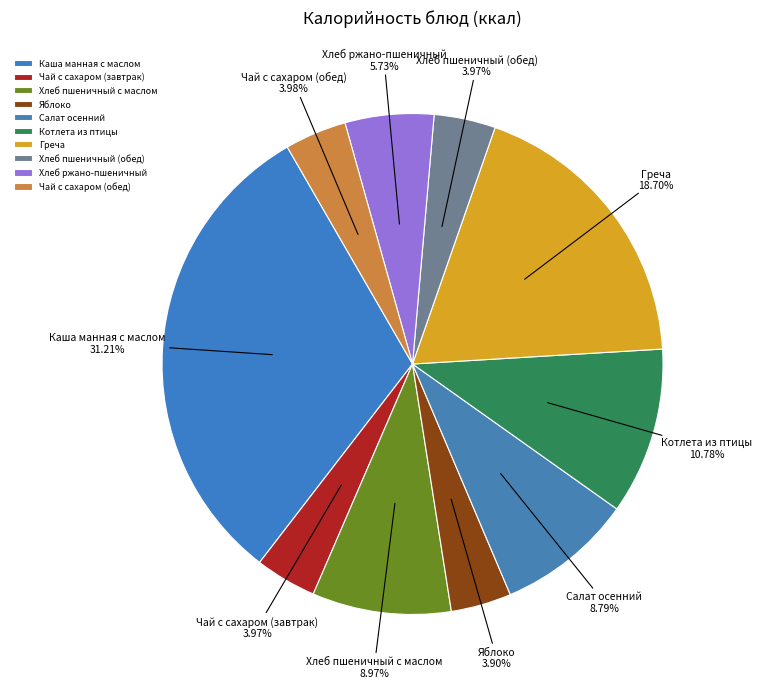

Is there a majority slice in this chart?

No